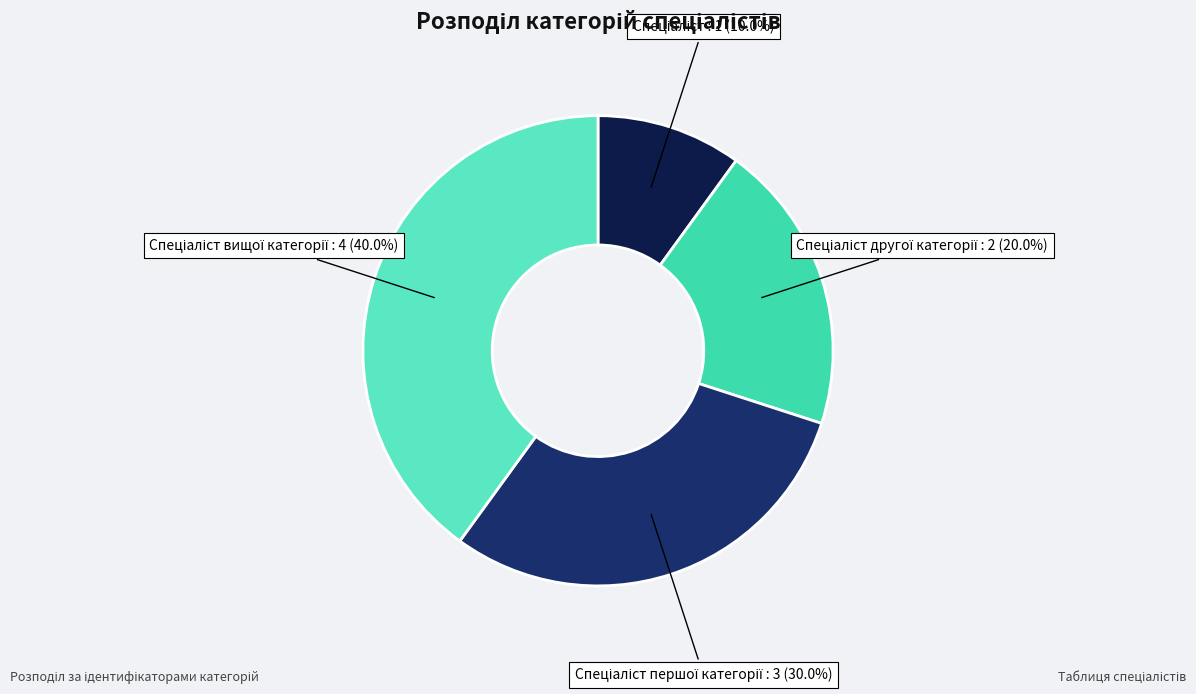

How many slices are in this pie chart?

4